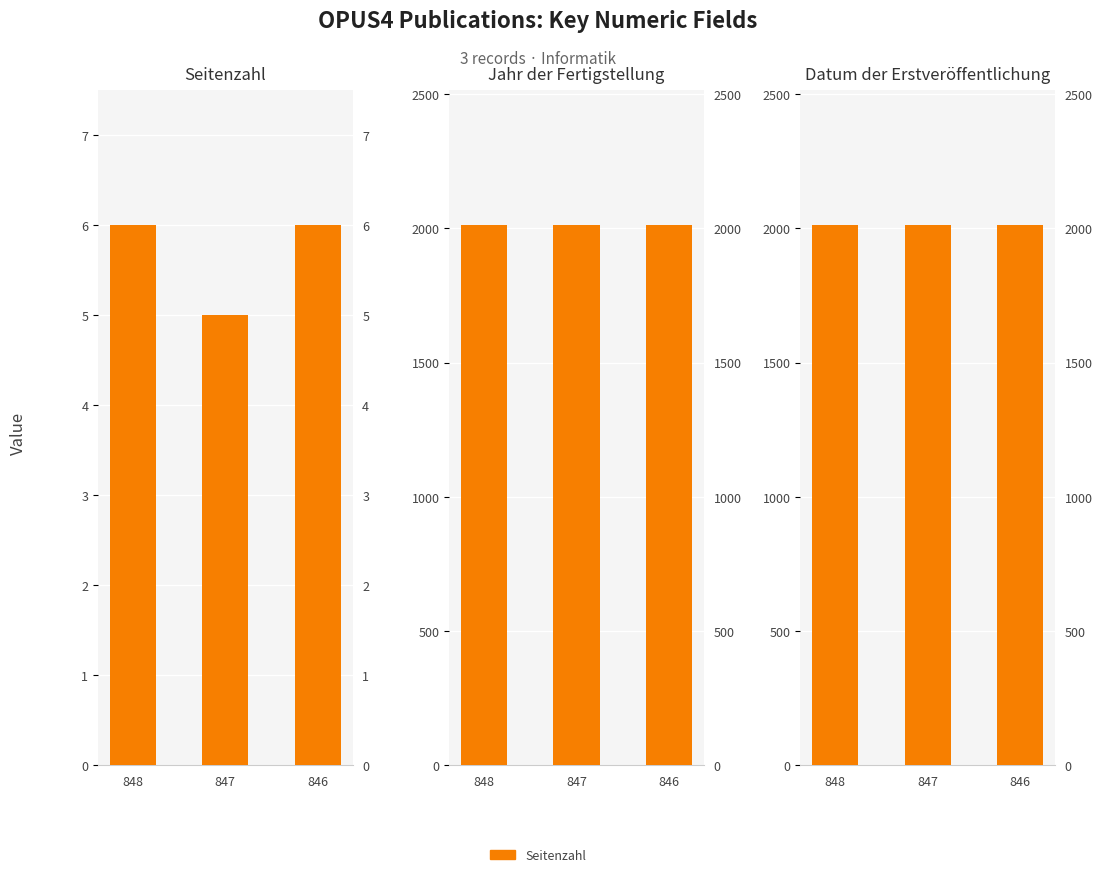

Read the Jahr der Fertigstellung value at 848.

2012